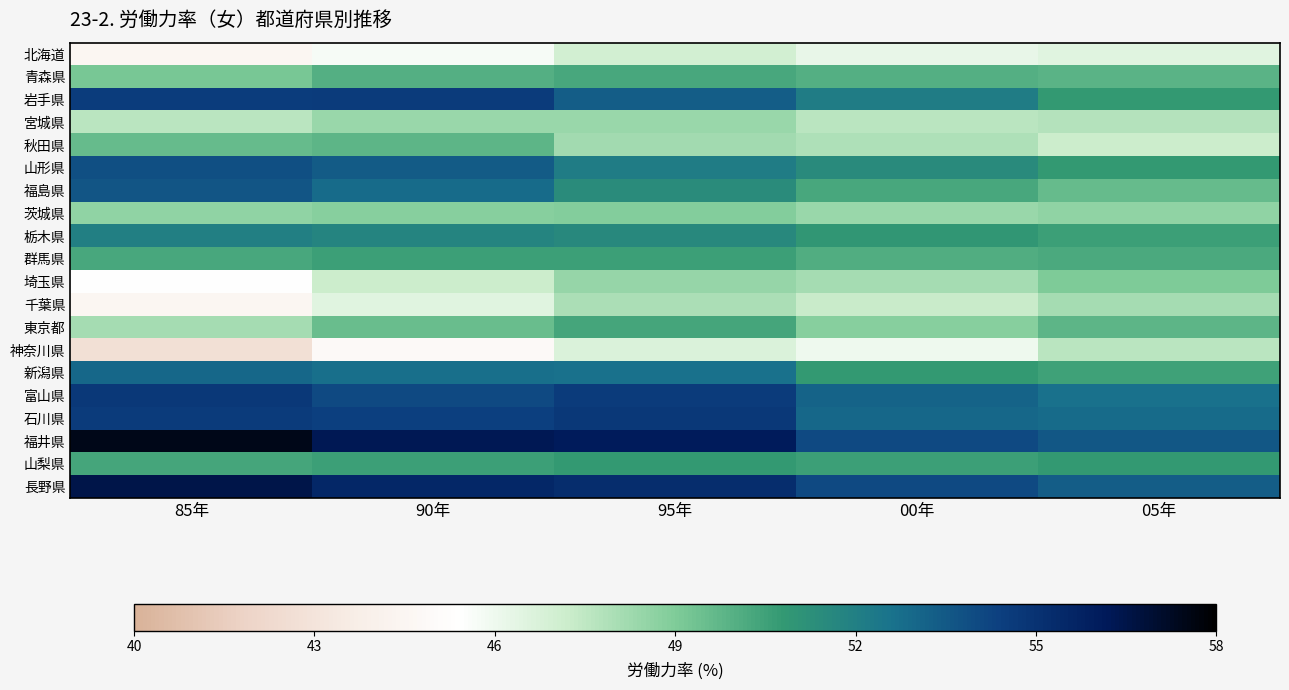

Which series has the largest total across all categories?

福井県